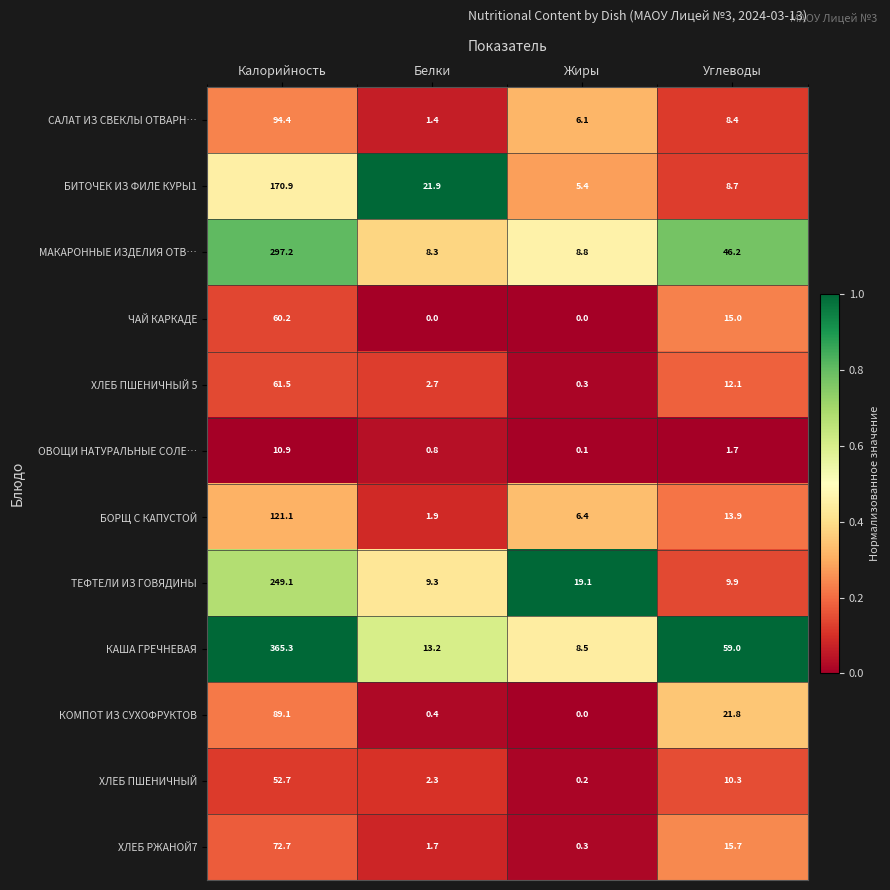

What is the maximum value shown in the chart?

365.3